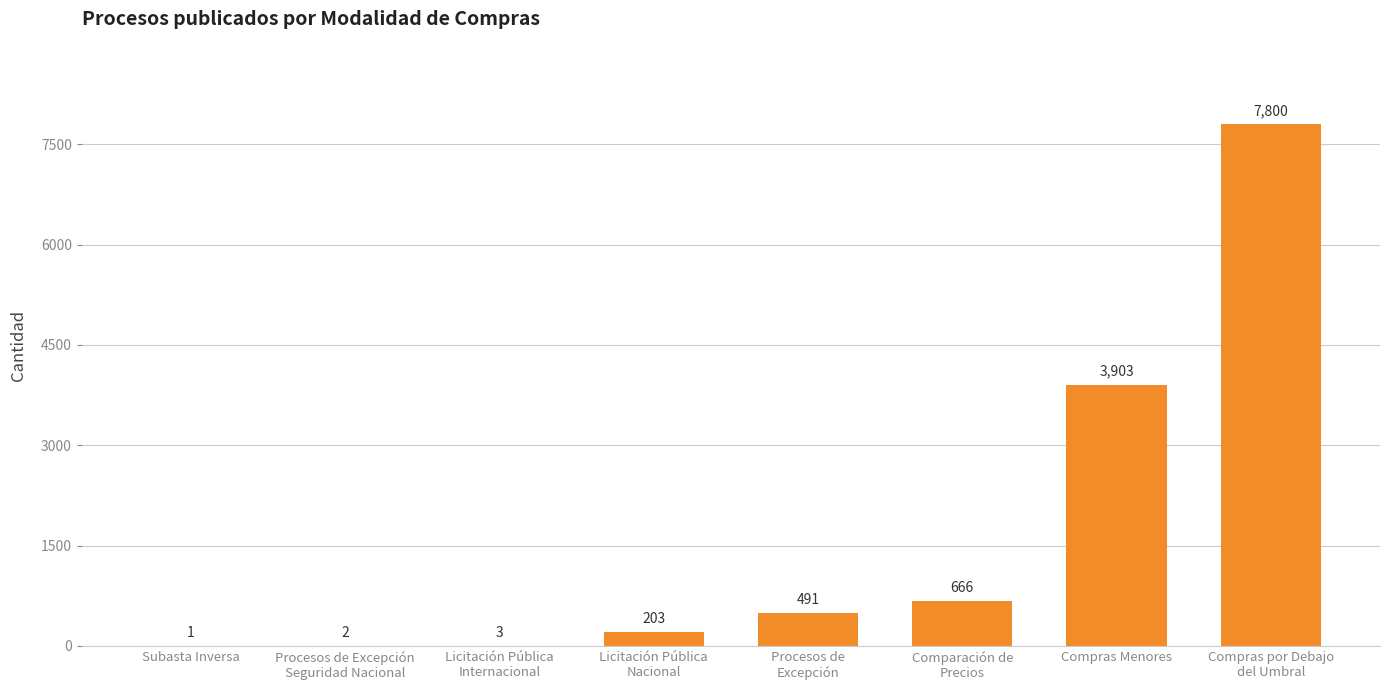

At which label is the value closest to 3900?

Compras Menores